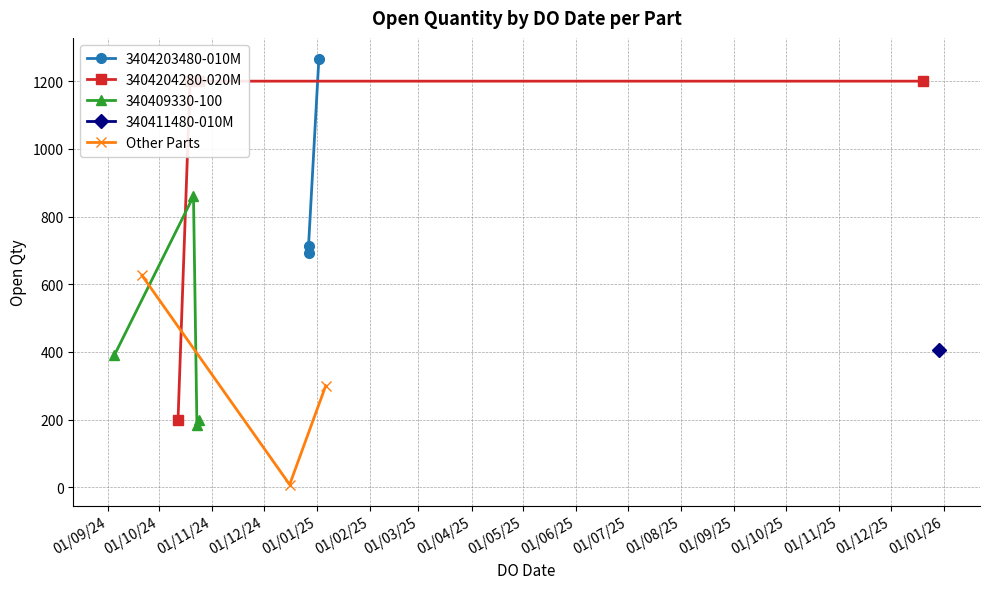

Count the number of values greater than 626.

7